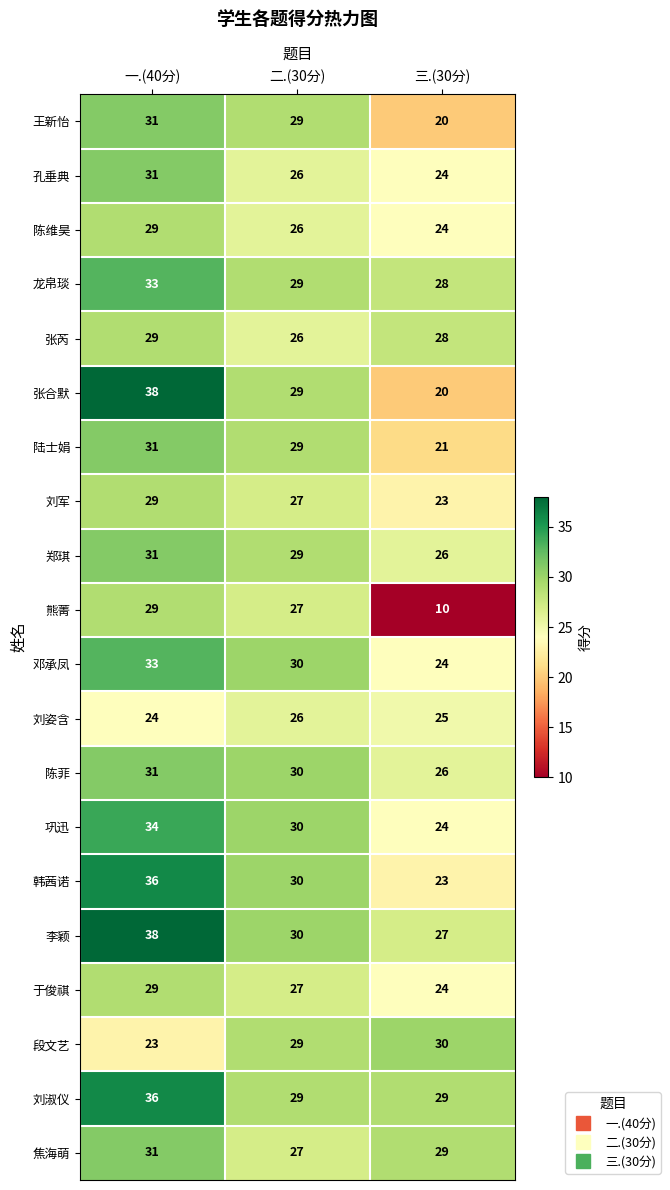

How many distinct data groups are displayed?

20